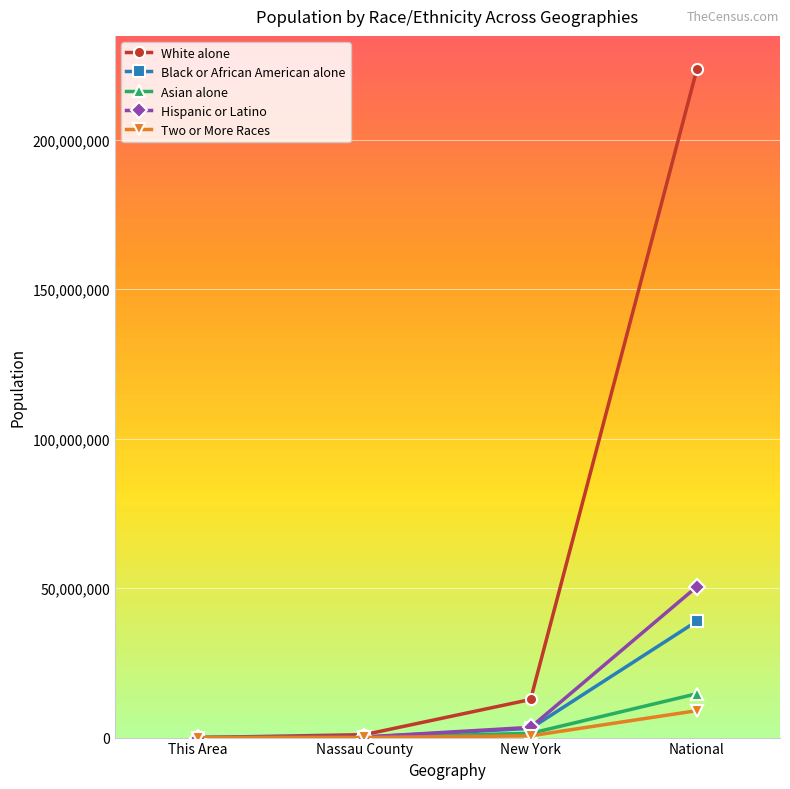

Which series has the largest total across all categories?

White alone